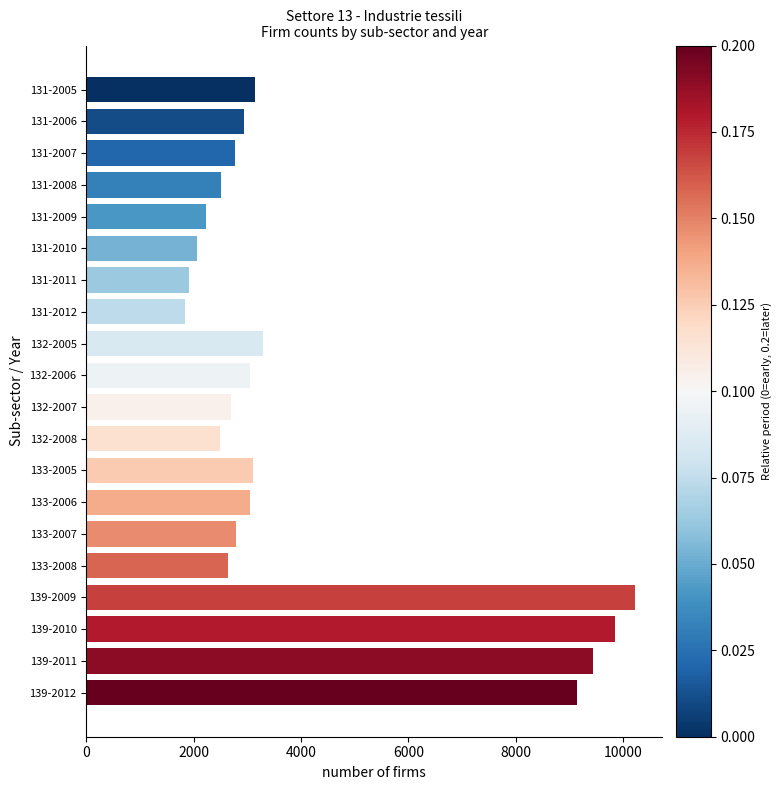

What is the change in value from 131-2005 to 131-2009?

-914